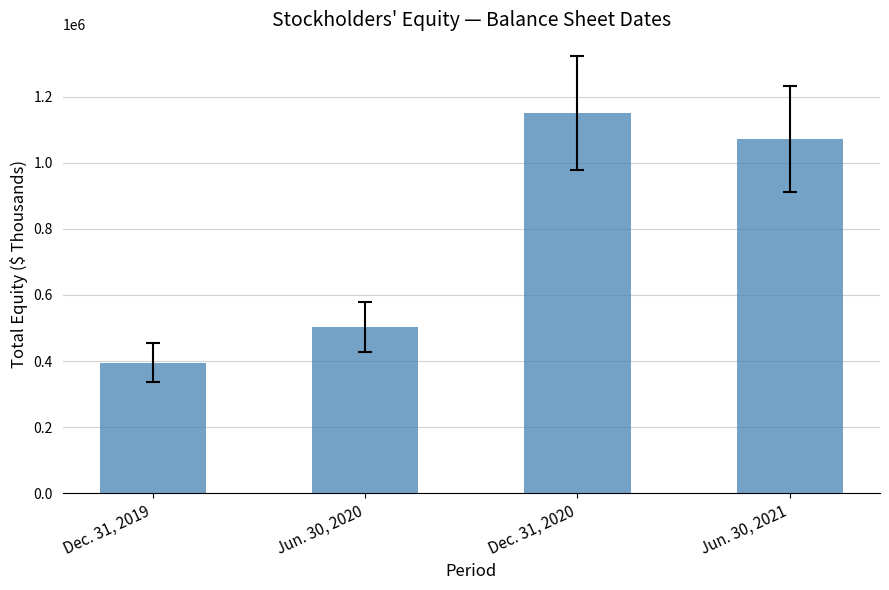

What is the smallest value displayed?

394890